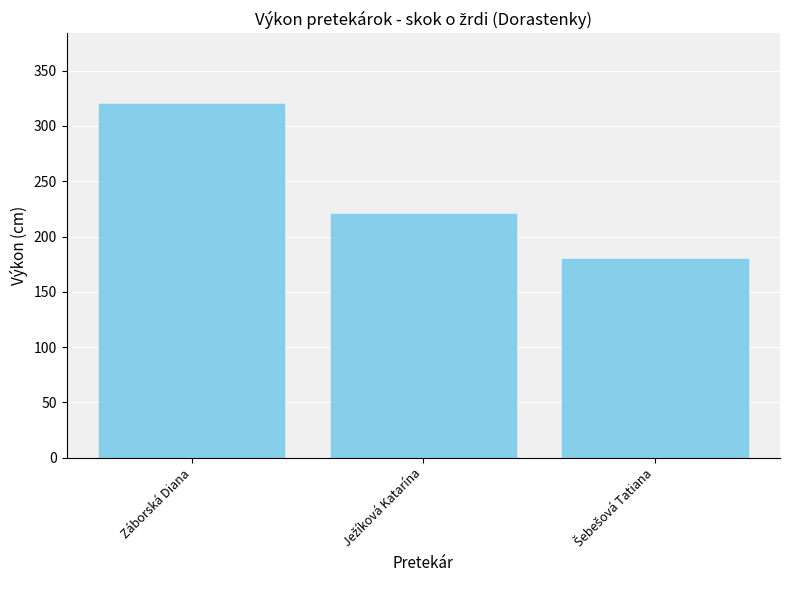

Is it true that the value at Záborská Diana is 320?

True